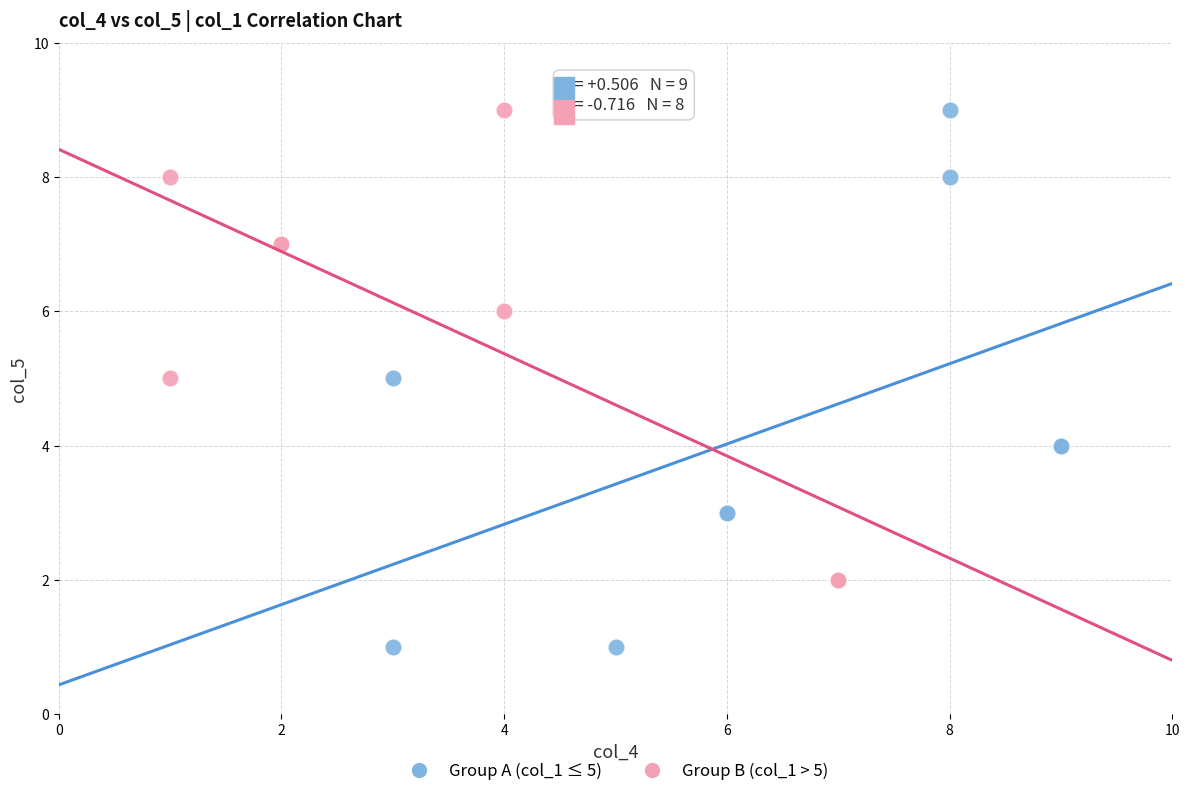

Which series has the largest Y range (max minus min)?

Group A (col_1 ≤ 5)